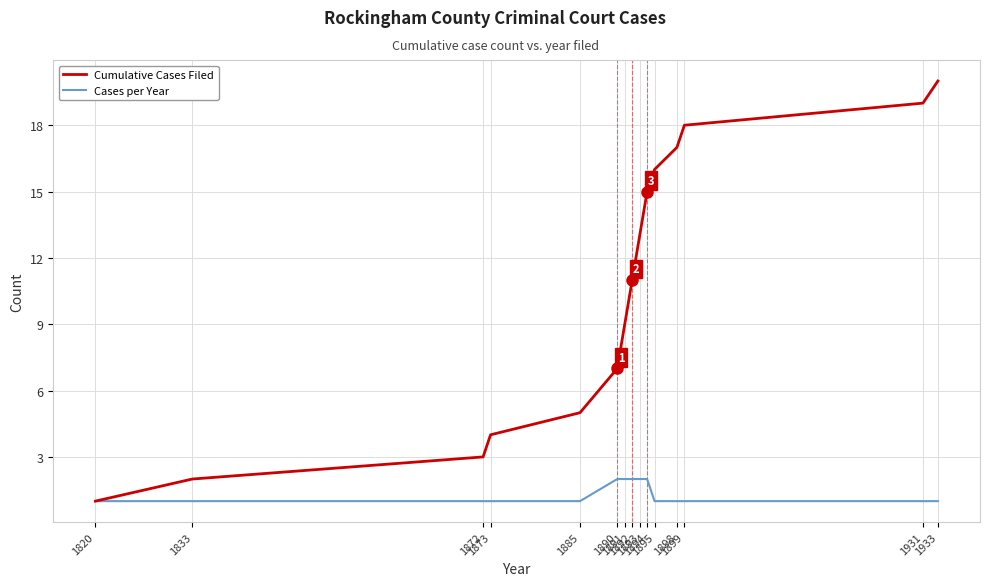

What value does the Cases per Year series have at 1899?

1